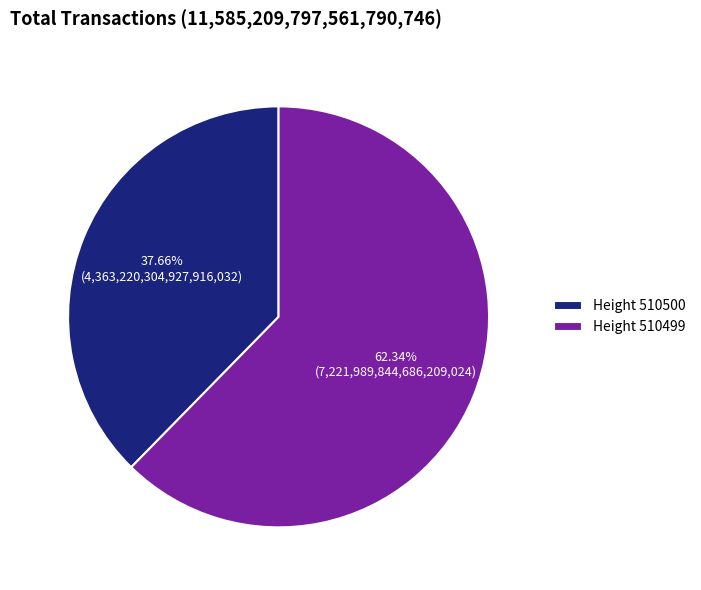

What is the largest slice in the pie chart?

Height 510499